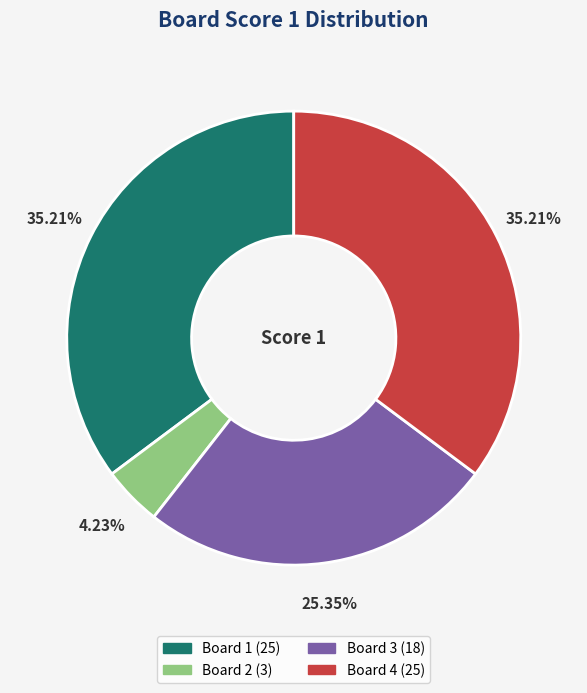

Is the sum of Board 3 and Board 1 greater than half?

Yes